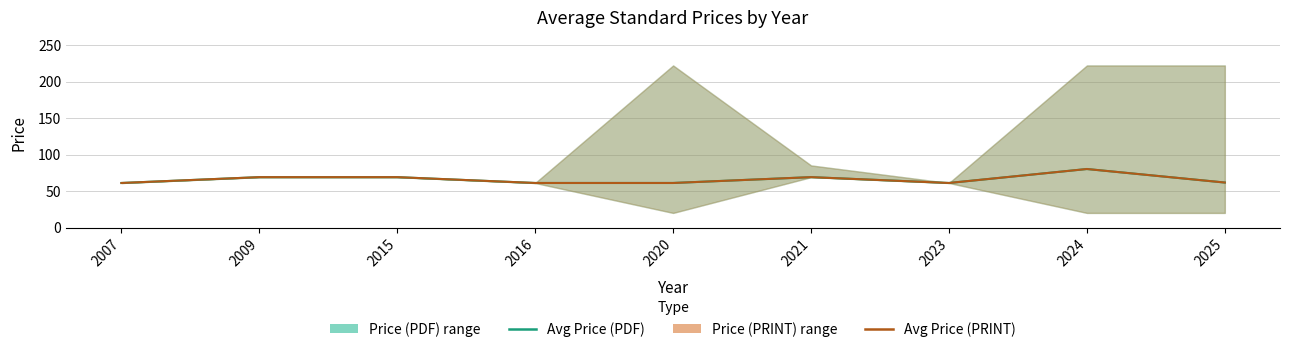

Reading left to right, list all the values displayed in this chart.

Avg Price (PDF): 2007=61.0	2009=69.0	2015=69.0	2016=61.0	2020=61.0	2021=69.0	2023=61.0	2024=80.1	2025=61.6
Avg Price (PRINT): 2007=61.0	2009=69.0	2015=69.0	2016=61.0	2020=61.0	2021=69.0	2023=61.0	2024=80.1	2025=61.6